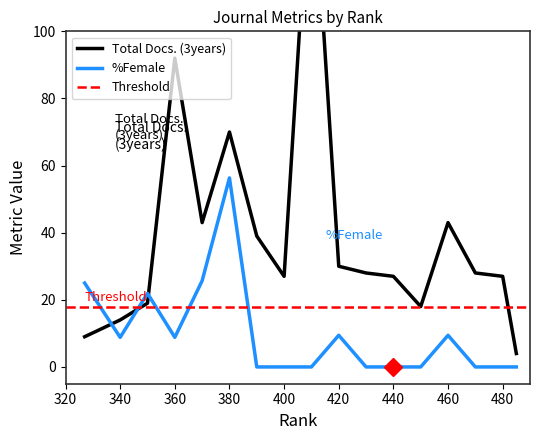

List the series in order of their peak value, lowest first.

%Female, Total Docs. (3years)